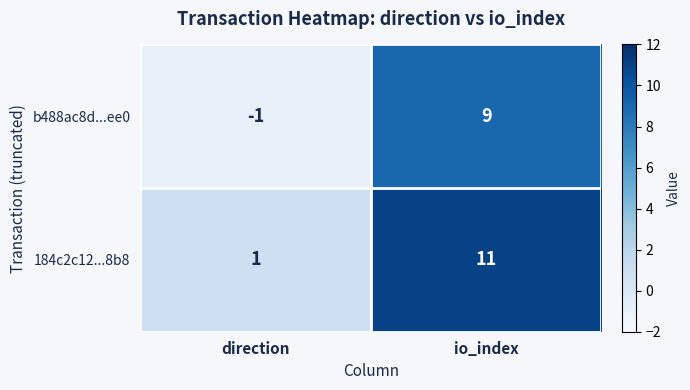

Reading right to left, what are all the values shown in this chart?

b488ac8d...ee0: io_index=9	direction=-1
184c2c12...8b8: io_index=11	direction=1